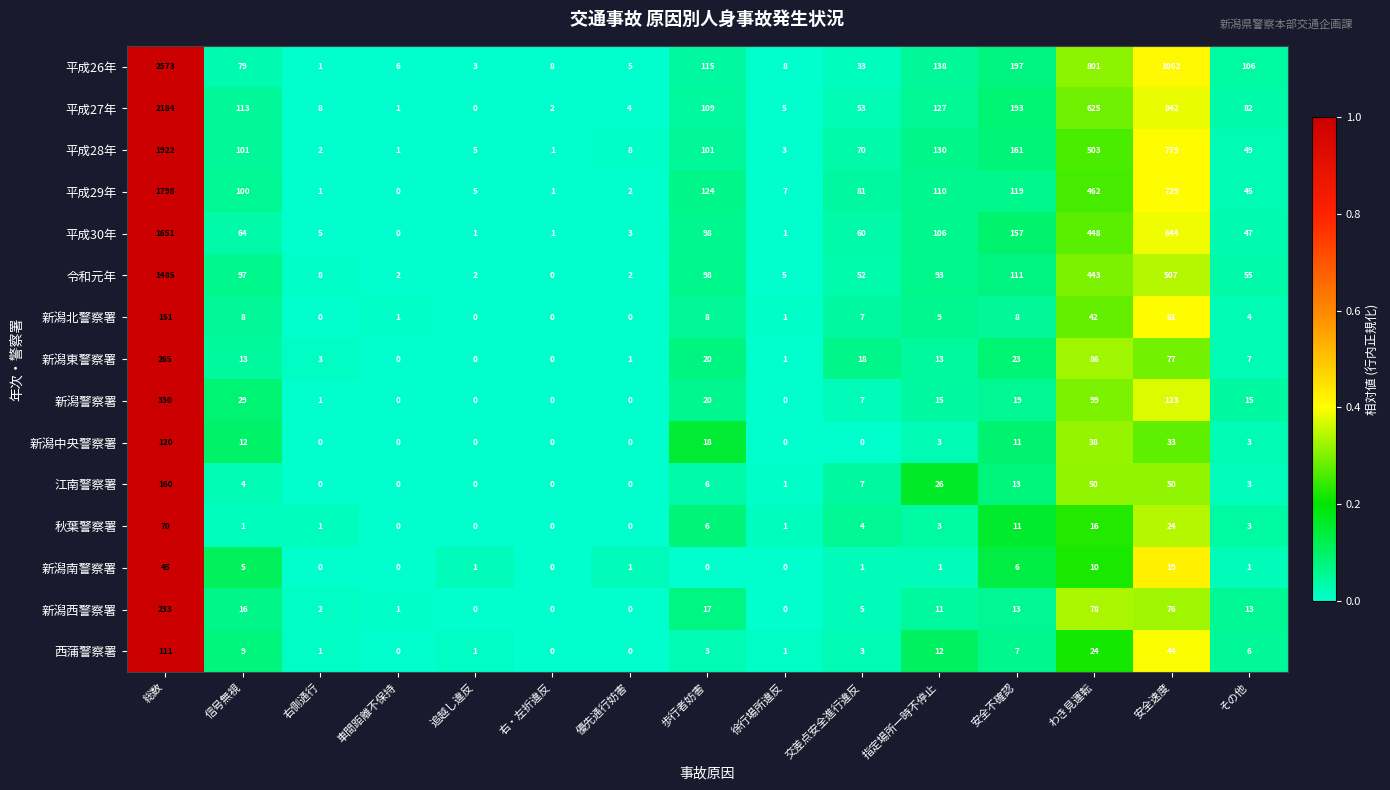

The 秋葉警察署 series shows 30 at 追越し違反. True or false?

False